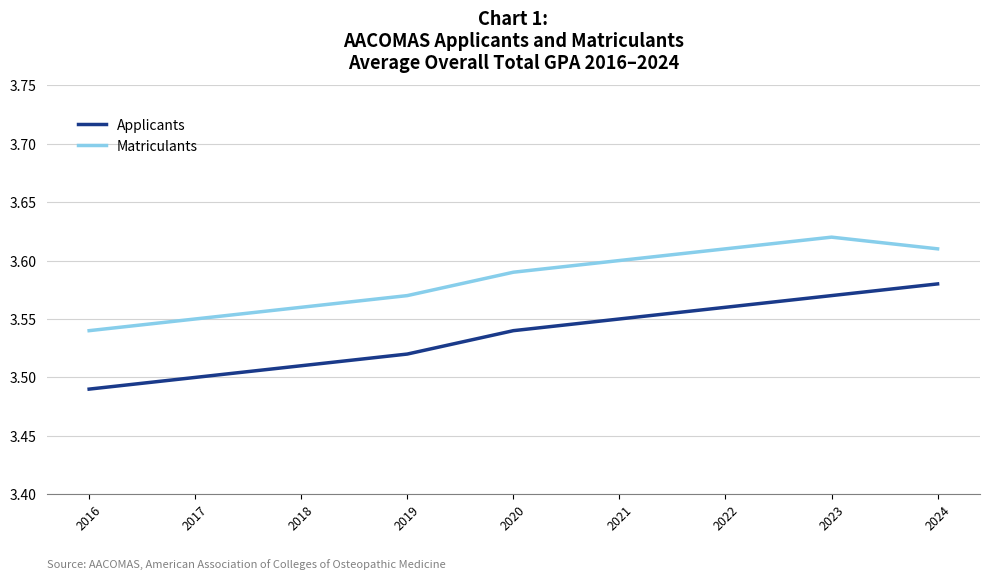

Between 2020 and 2024, which series saw the biggest shift?

Applicants